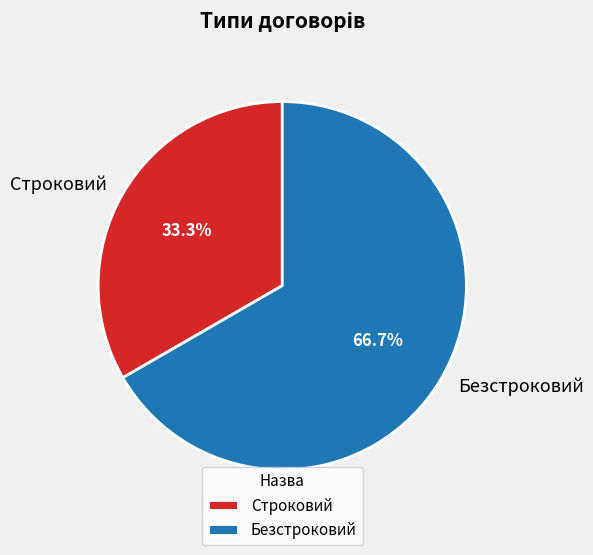

Is there any slice that represents more than half of the pie?

Yes